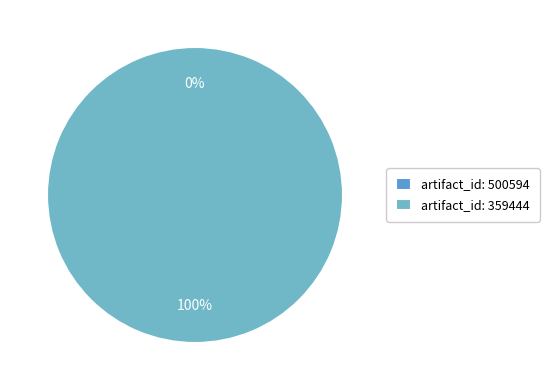

Is artifact_id: 359444 (materials_uncertain=1) the majority of the pie?

Yes